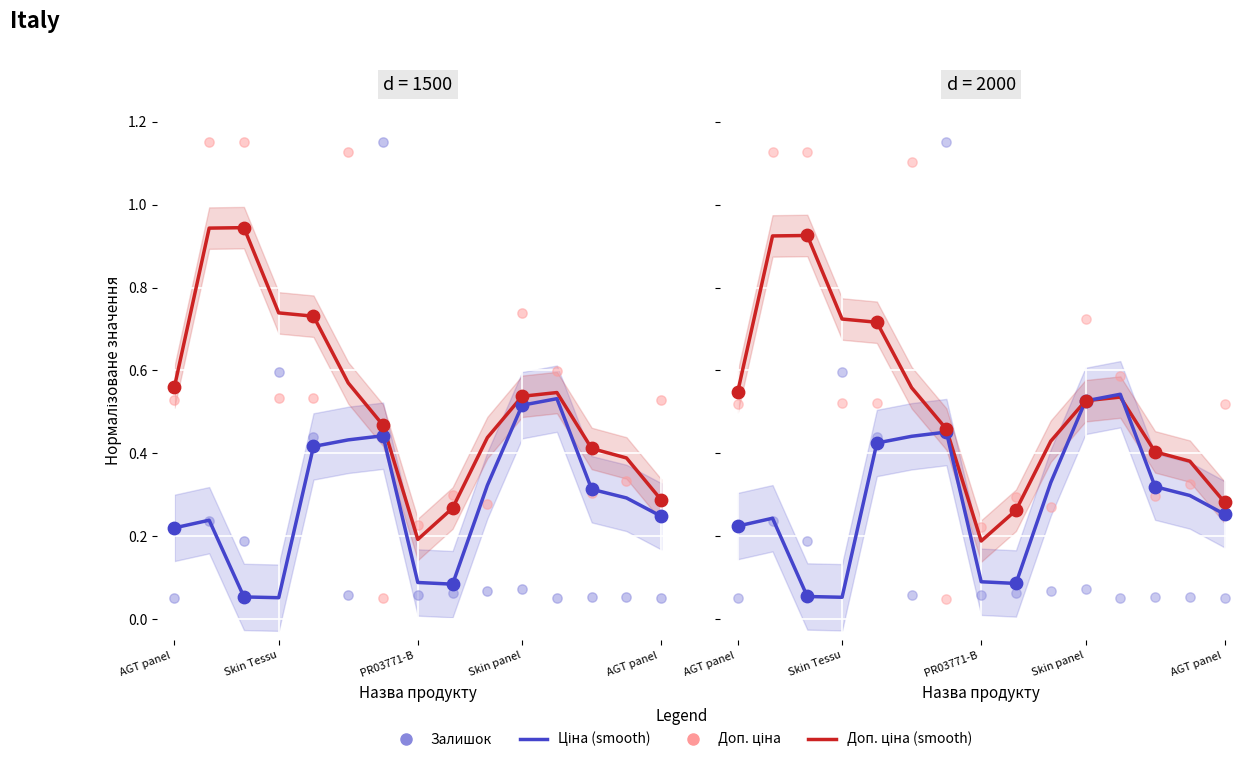

Which series has the largest Y range (max minus min)?

Залишок